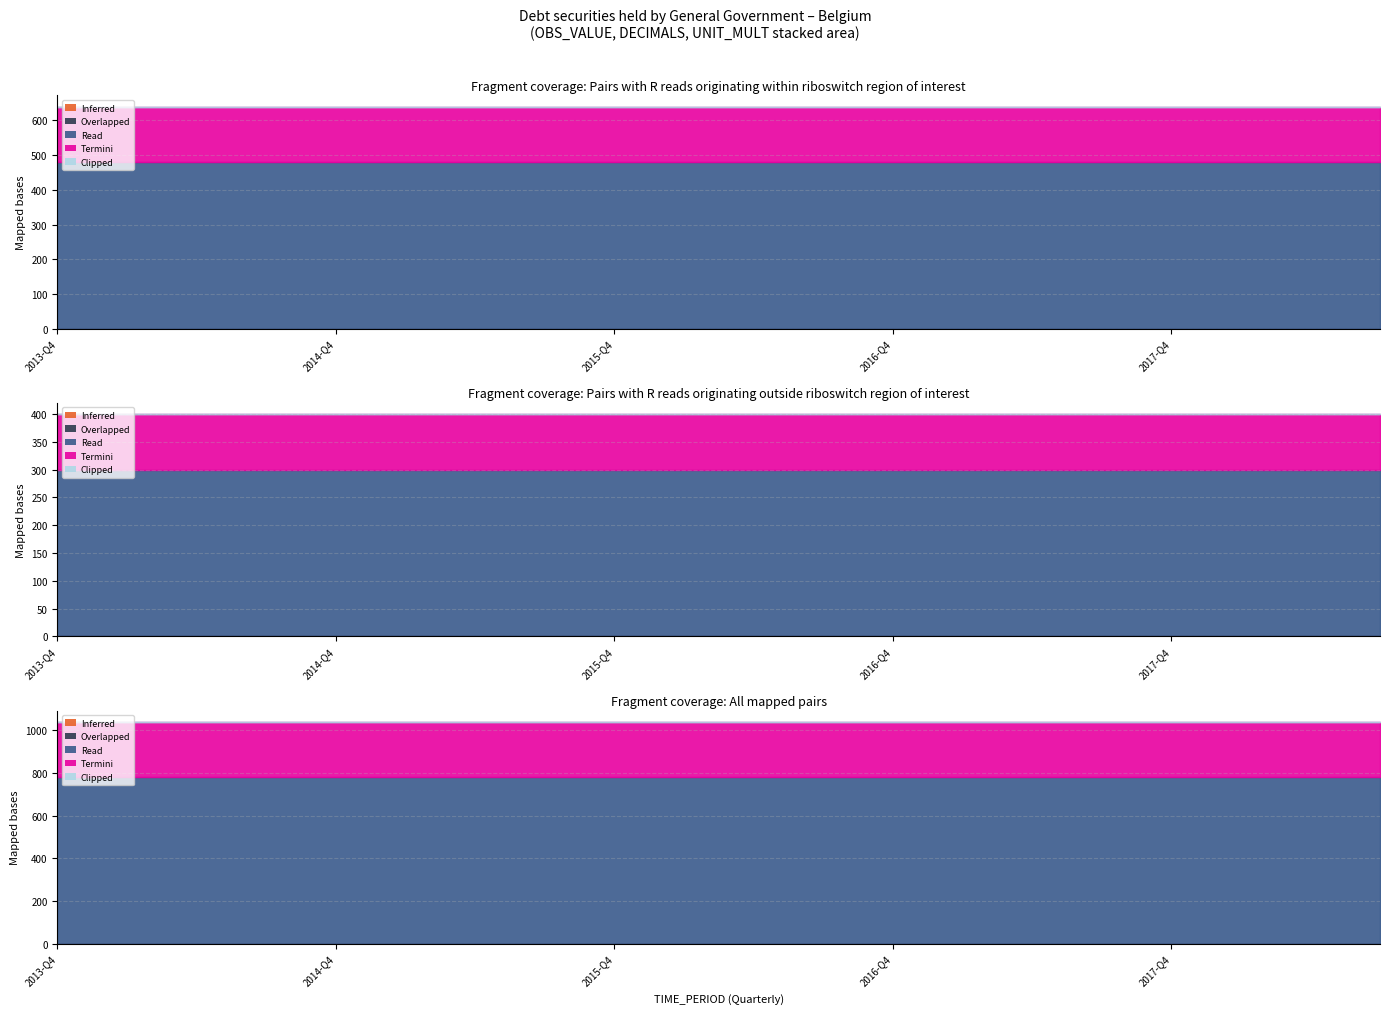

True or false: Inferred and Termini intersect in this chart.

False